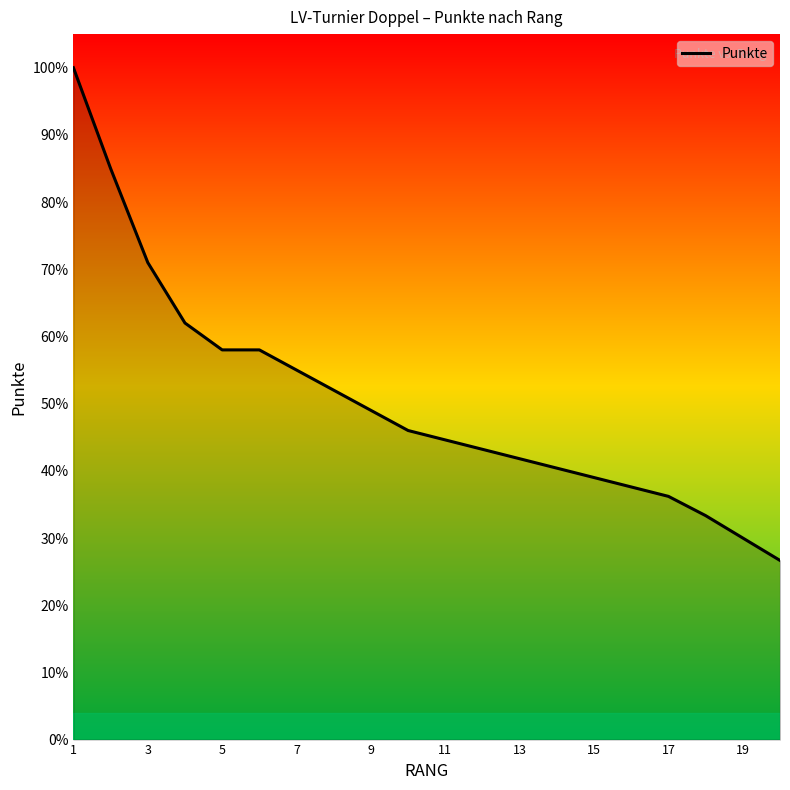

True or false: there are more than 0 points higher than both neighbors.

False